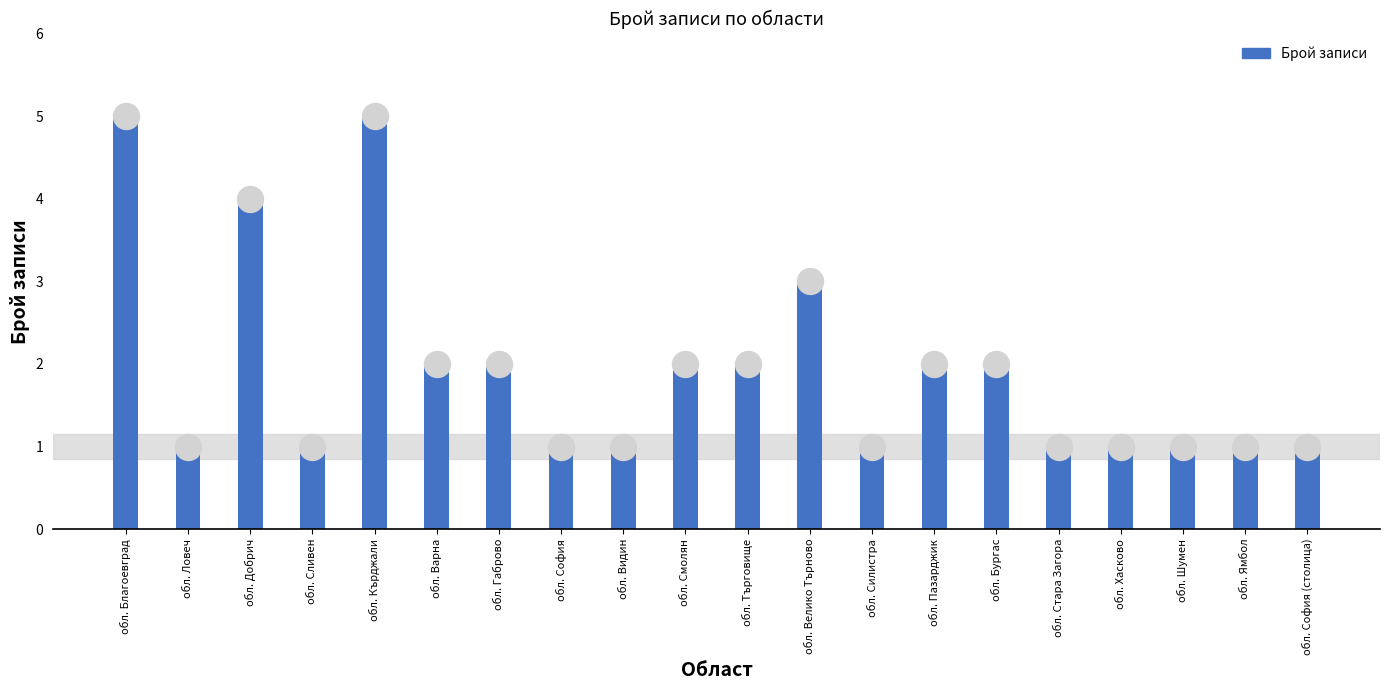

Approximately how many times larger is the value at обл. Силистра compared to обл. Смолян?

0.5